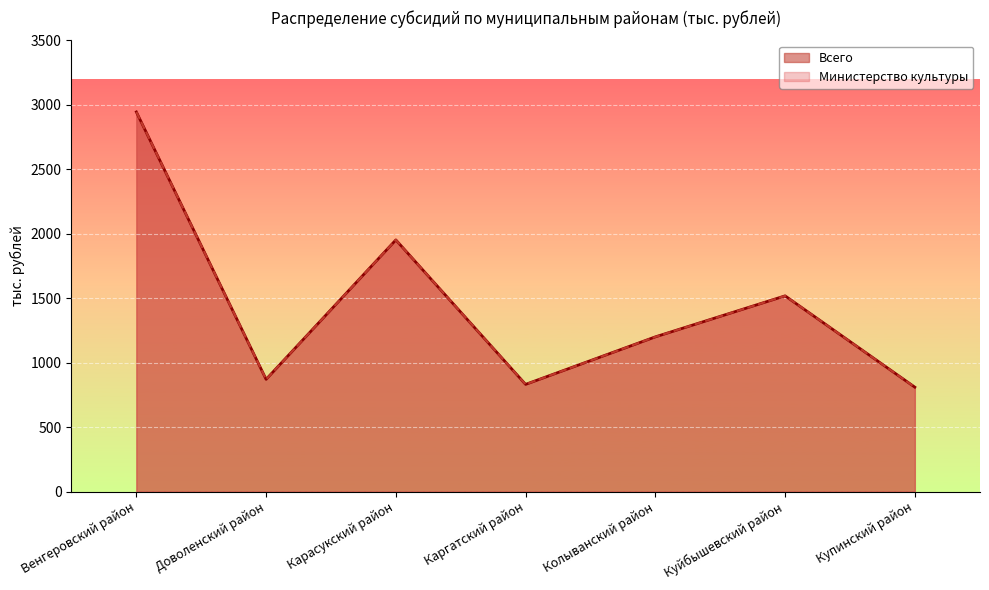

The value of Всего at Куйбышевский район is 1518.2. True or false?

True